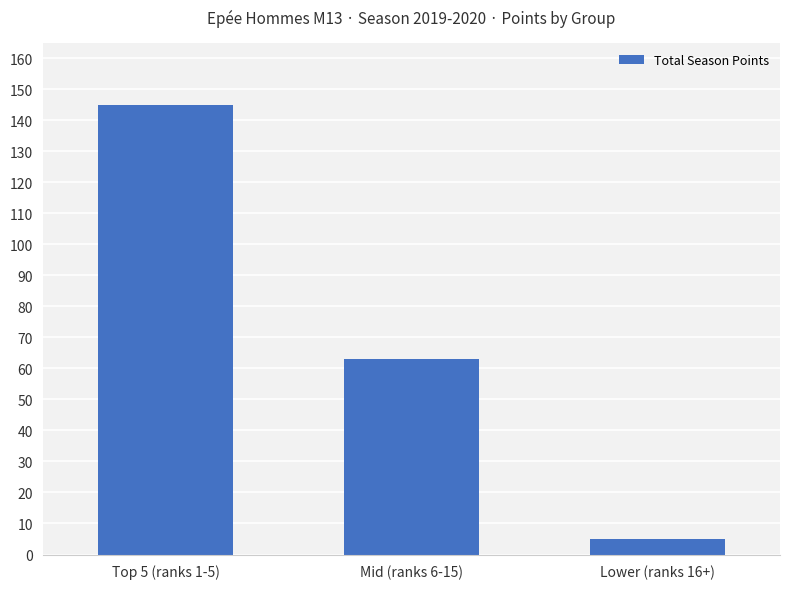

What is the ratio of the value at Top 5 (ranks 1-5) to the value at Lower (ranks 16+)?

29.0